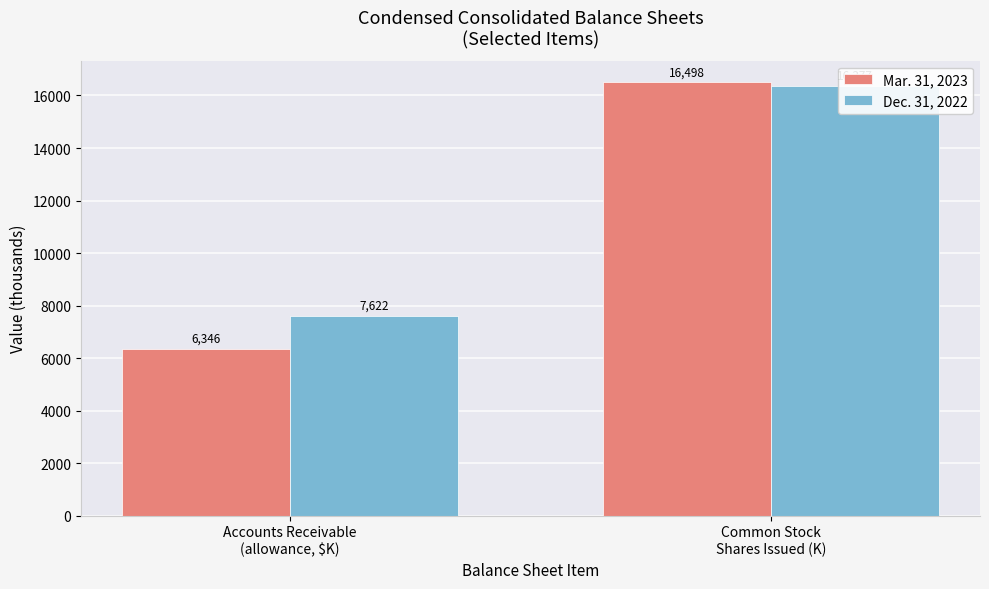

Is it true that Dec. 31, 2022 equals 16376.7 at Common Stock
Shares Issued (K)?

True